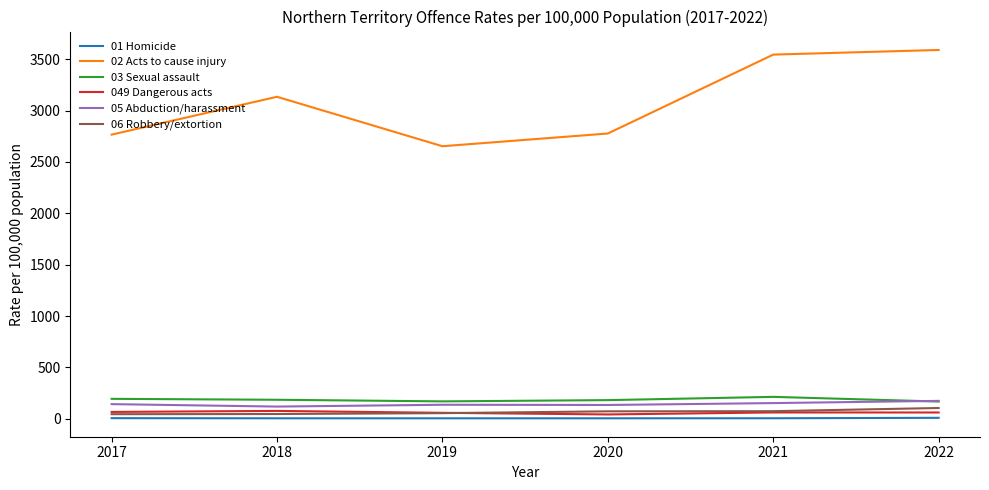

Is this an area chart (filled region under the line)?

No